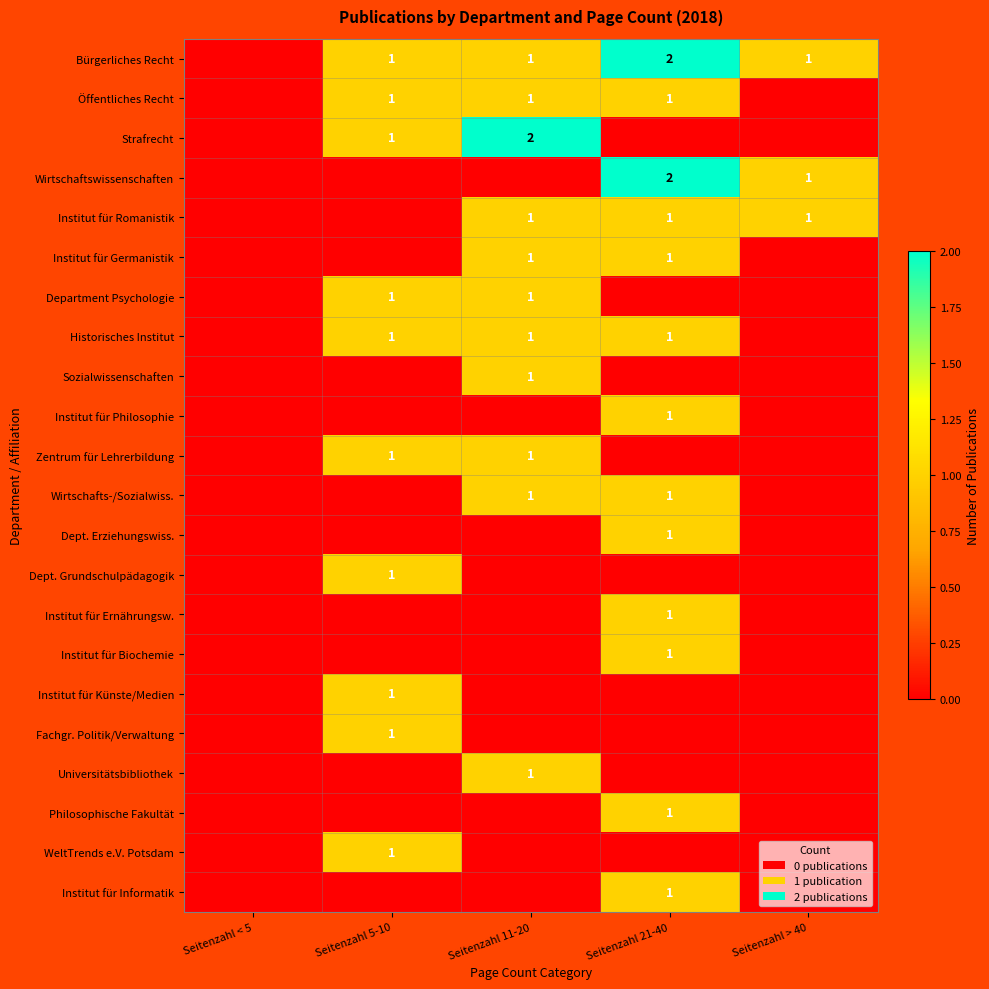

The value of Institut für Informatik at Seitenzahl 21-40 is 1. True or false?

True